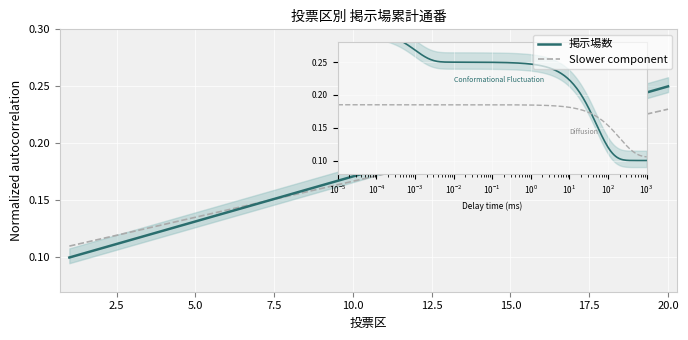

What is the difference between the maximum and minimum values in the Slower component series?

0.1